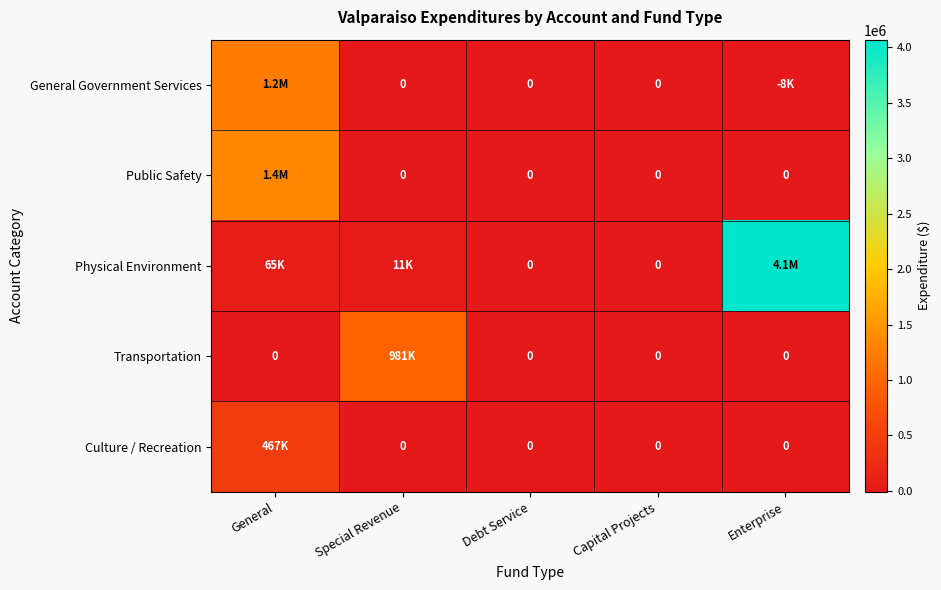

At which label is Public Safety closest to 677636?

Special Revenue